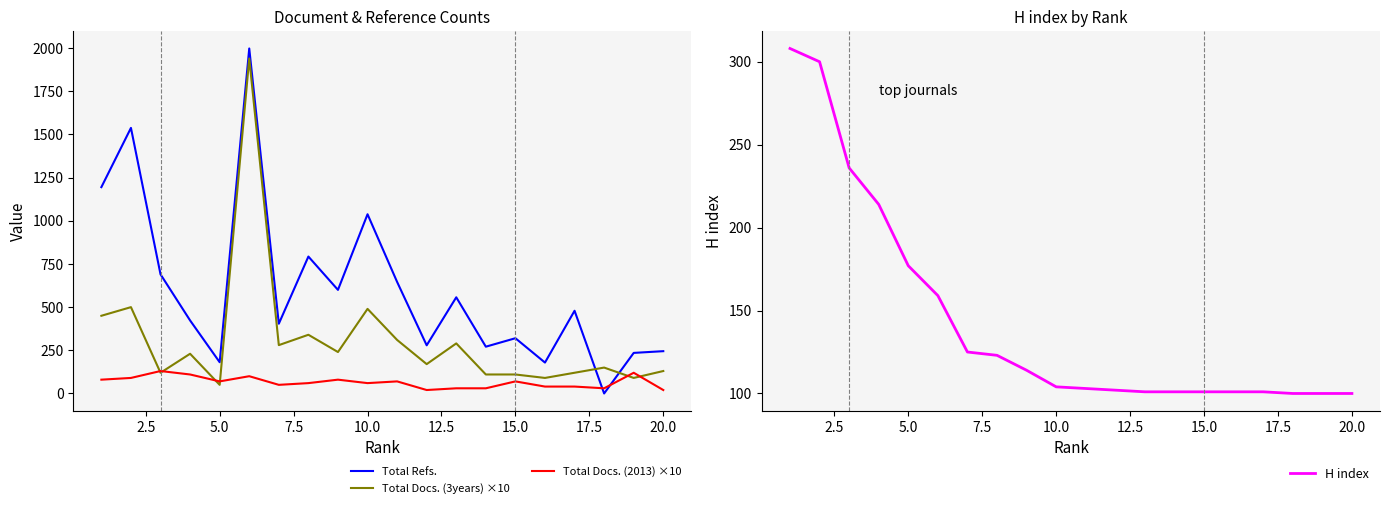

Which series ends up on top after the final intersection of Total Docs. (2013) ×10 and Total Refs.?

Total Refs.